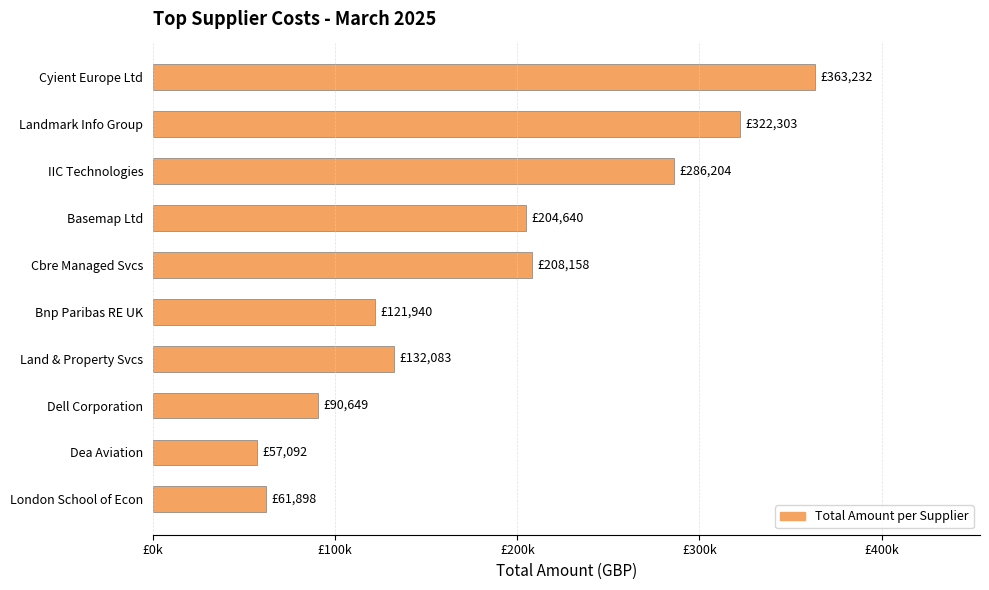

Does the chart contain any negative values?

No